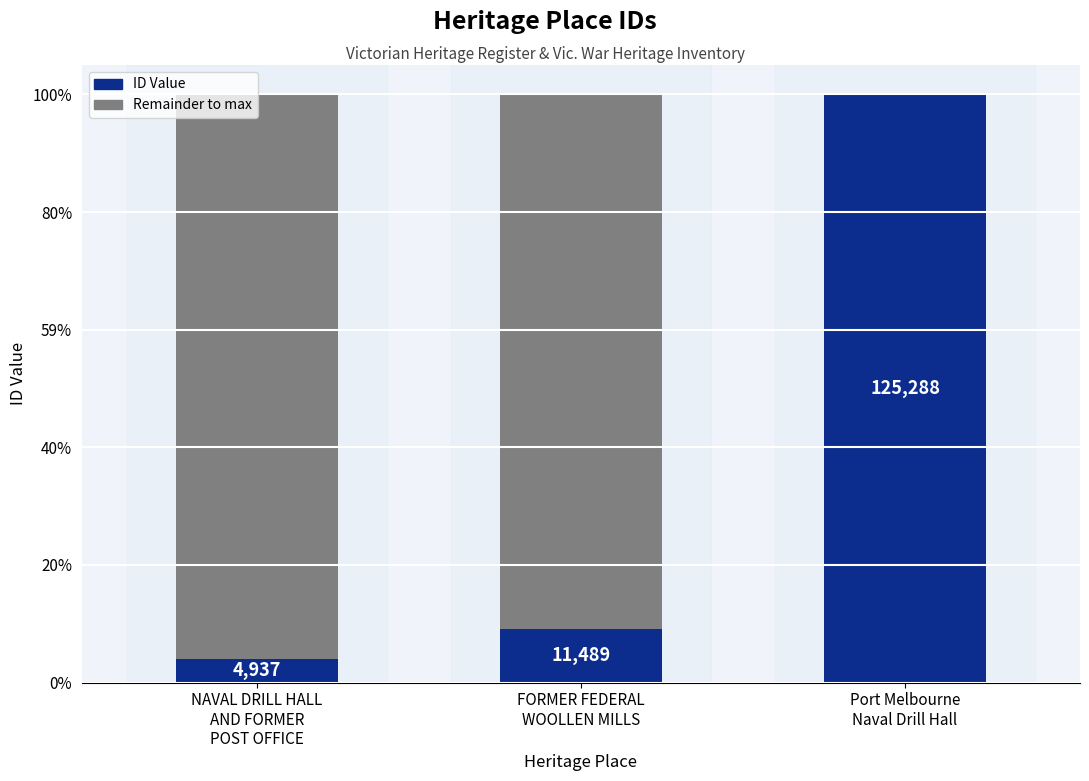

At which category does the chart reach its minimum across all series?

NAVAL DRILL HALL
AND FORMER
POST OFFICE